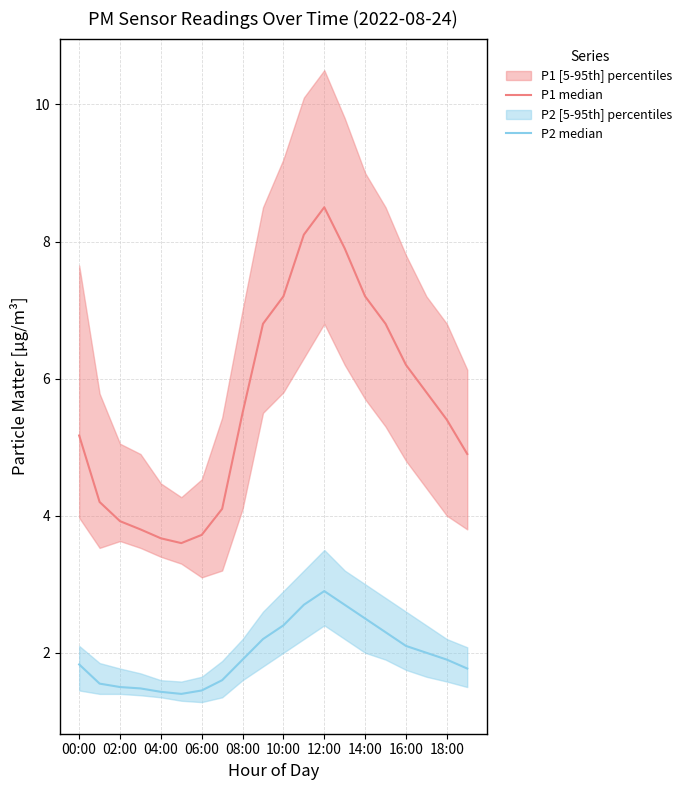

Which category has the highest value across all series?

12:00